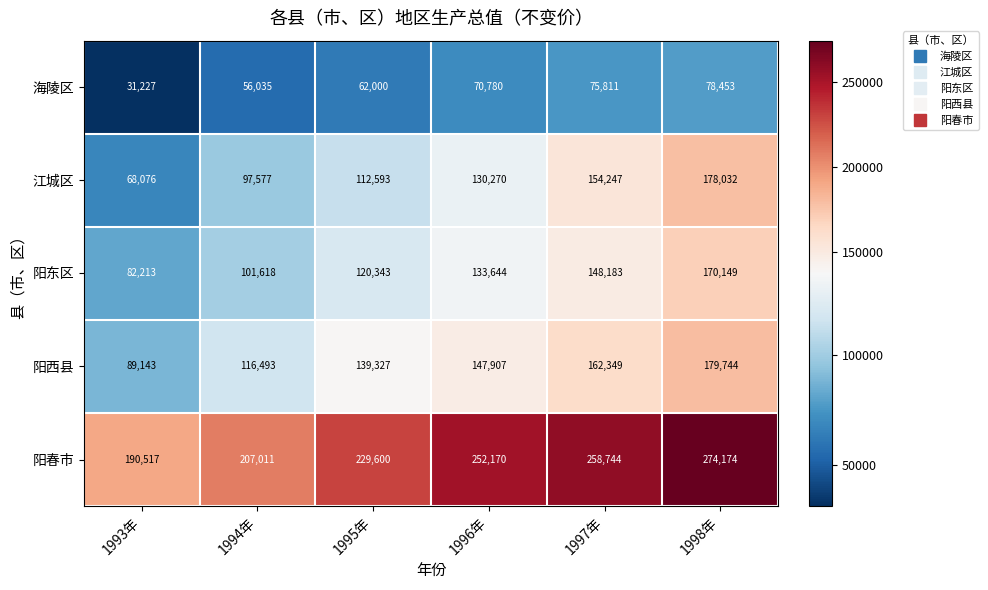

What is the smallest value displayed?

31227